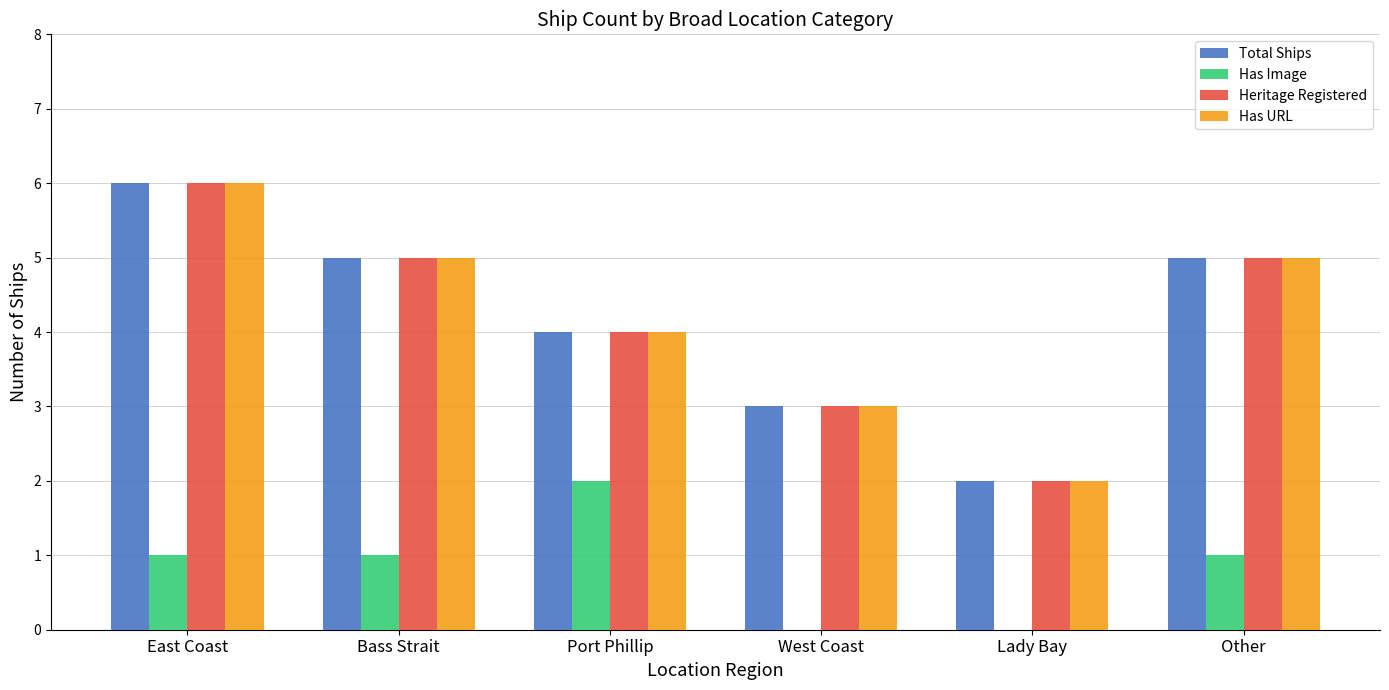

True or false: Heritage Registered has a value of 2 at Lady Bay.

True